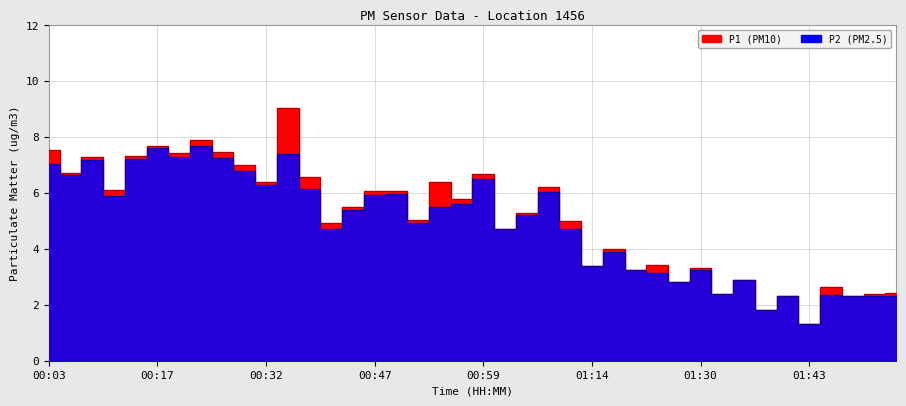

What is the maximum value for P2?

7.7